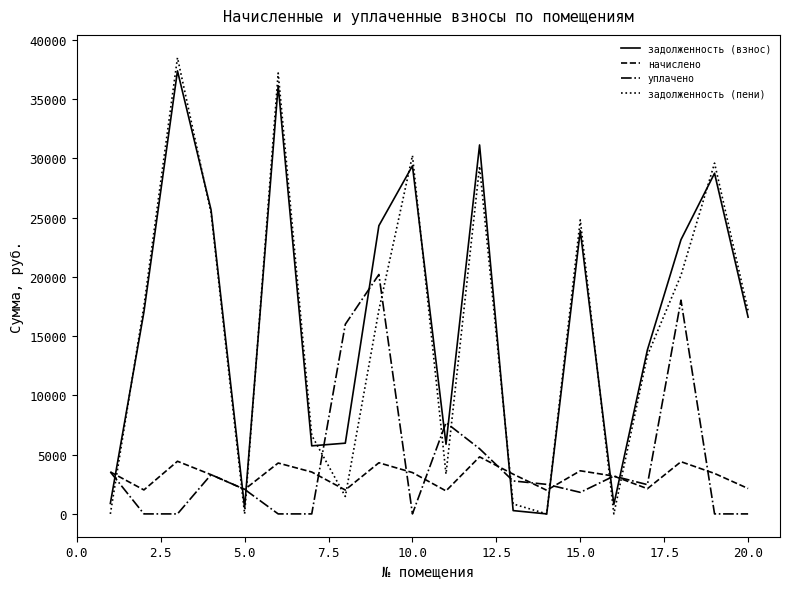

How many intersections are there between уплачено and задолженность (взнос)?

11